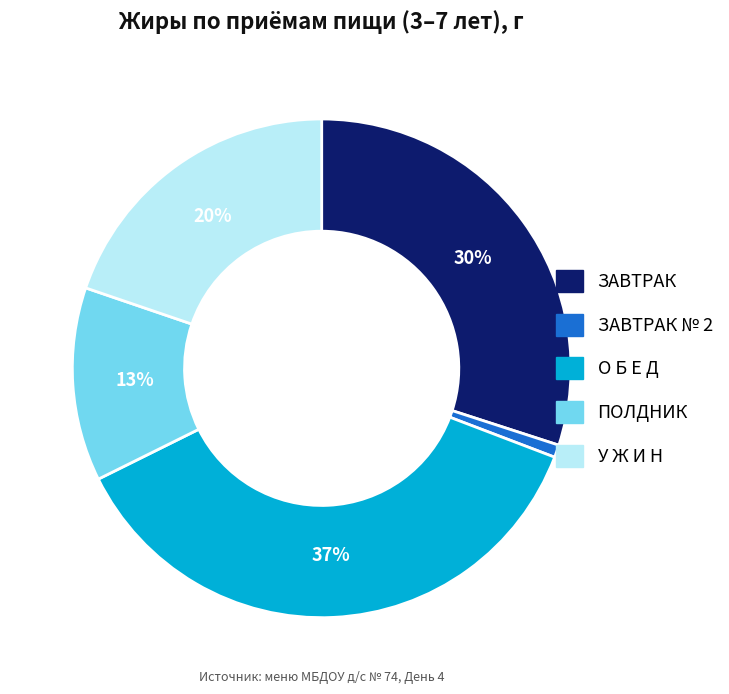

Combined, do О Б Е Д and ЗАВТРАК № 2 account for over 50%?

No